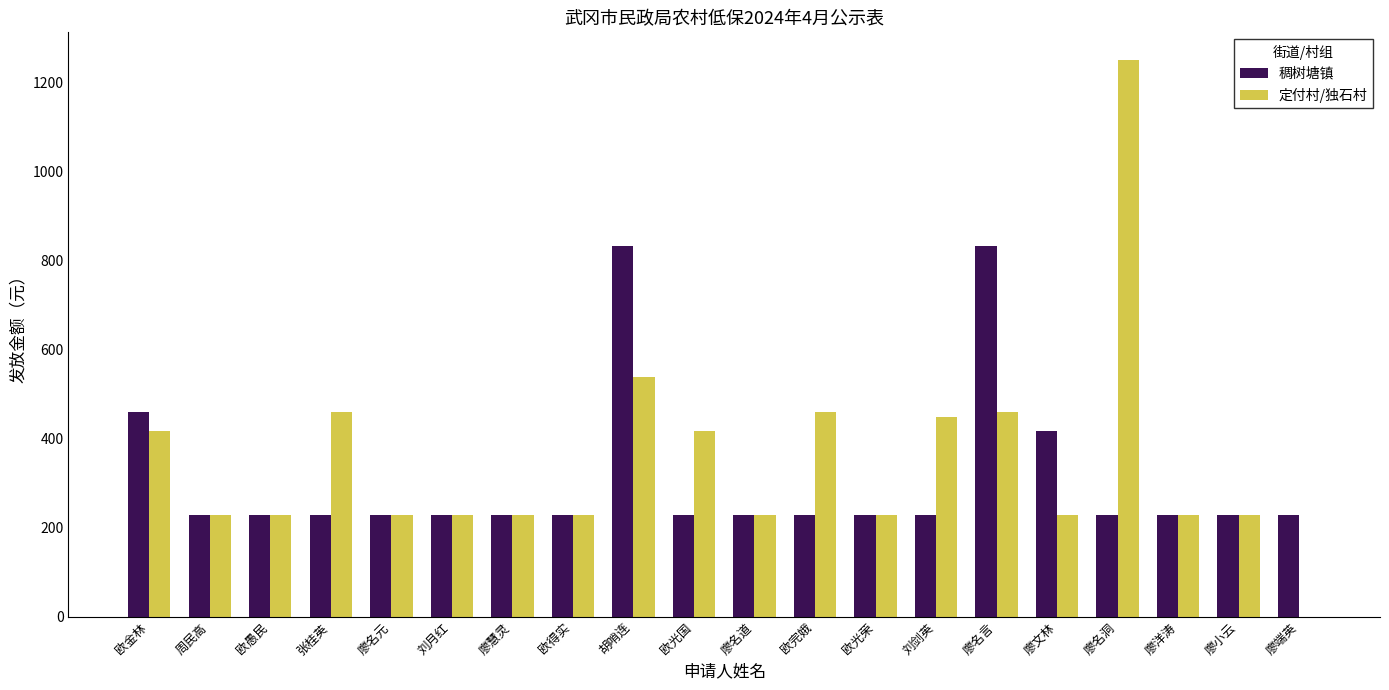

What is the total value across all series at 欧金林?

877